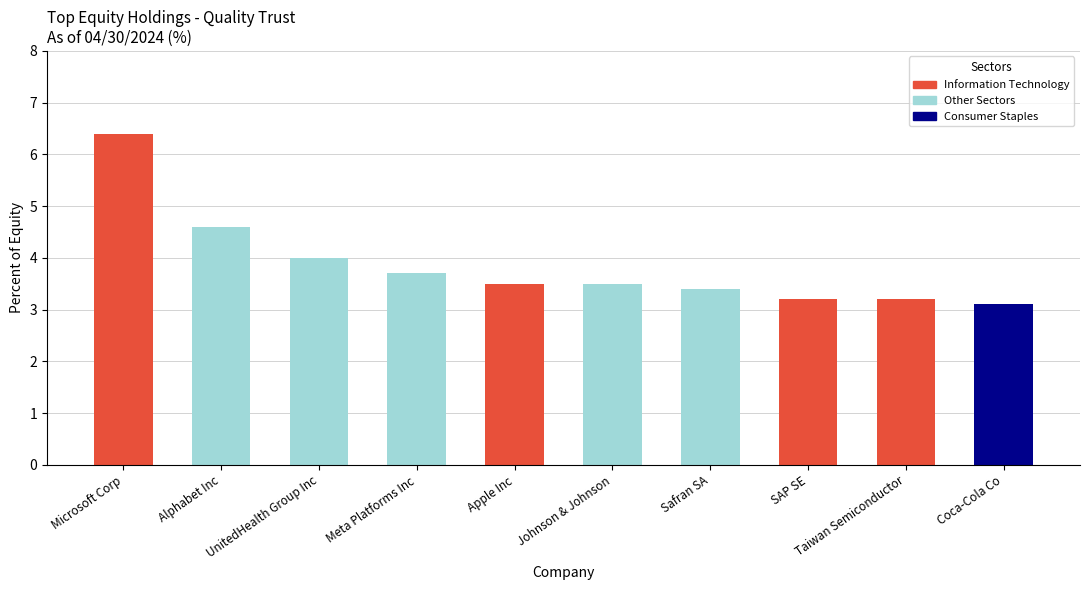

What is the difference between the second highest and minimum values?

1.5